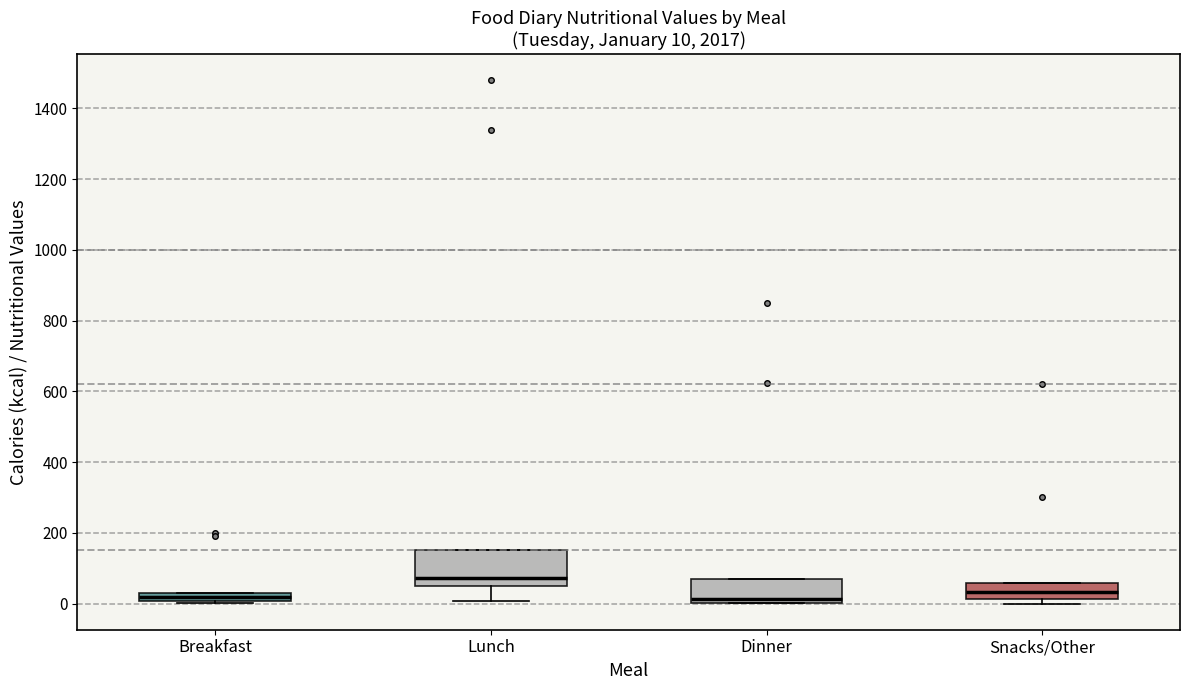

Comparing the boxes themselves (not the whiskers), which one is the tallest?

Lunch